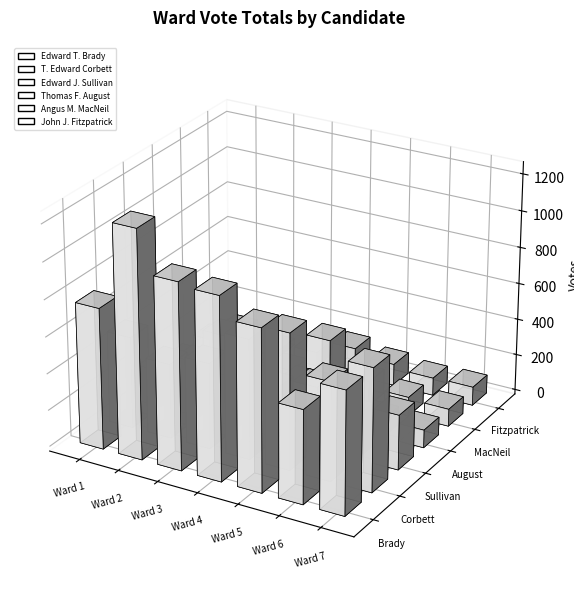

Which series changed the most between Ward 2 and Ward 5?

Edward T. Brady